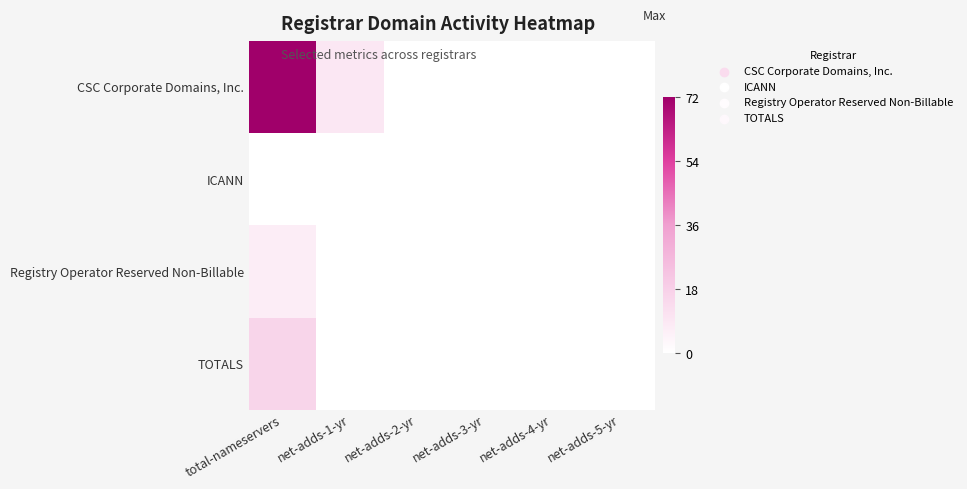

Count the number of categories in the chart.

6